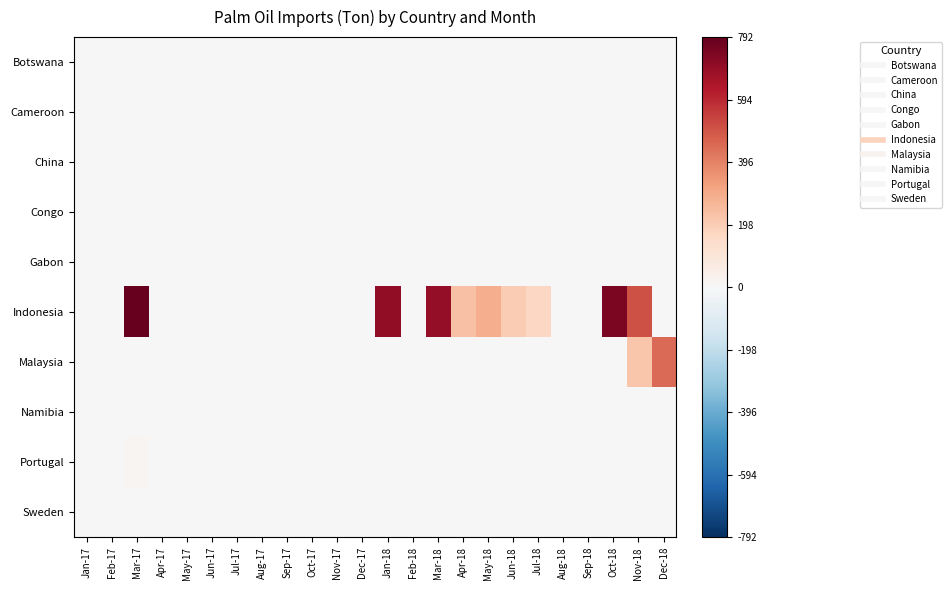

Which label corresponds to the largest value in the chart?

Mar-17